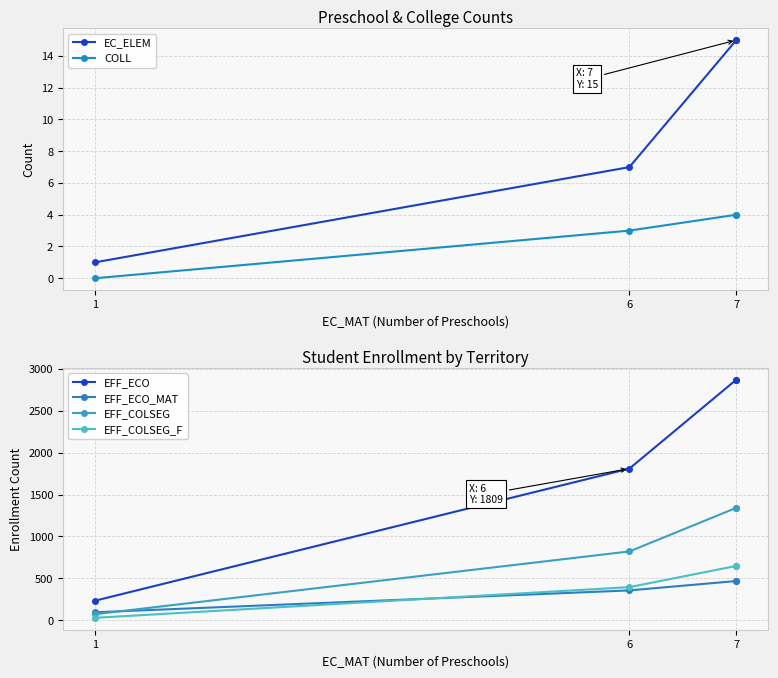

What are all the series names shown in the legend?

EC_ELEM, COLL, EFF_ECO, EFF_ECO_MAT, EFF_COLSEG, EFF_COLSEG_F